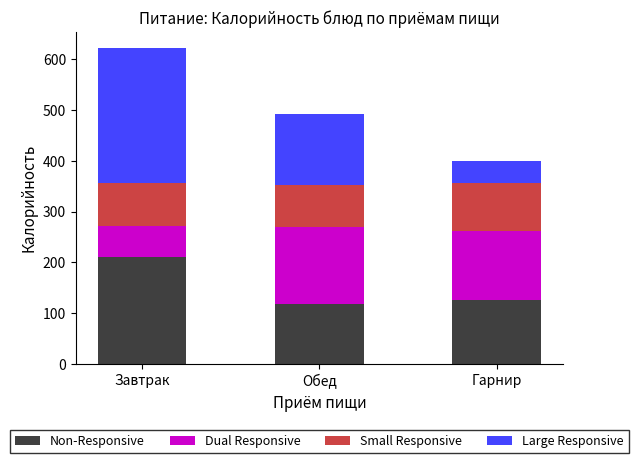

The Non-Responsive series shows 118.8 at Обед. True or false?

True